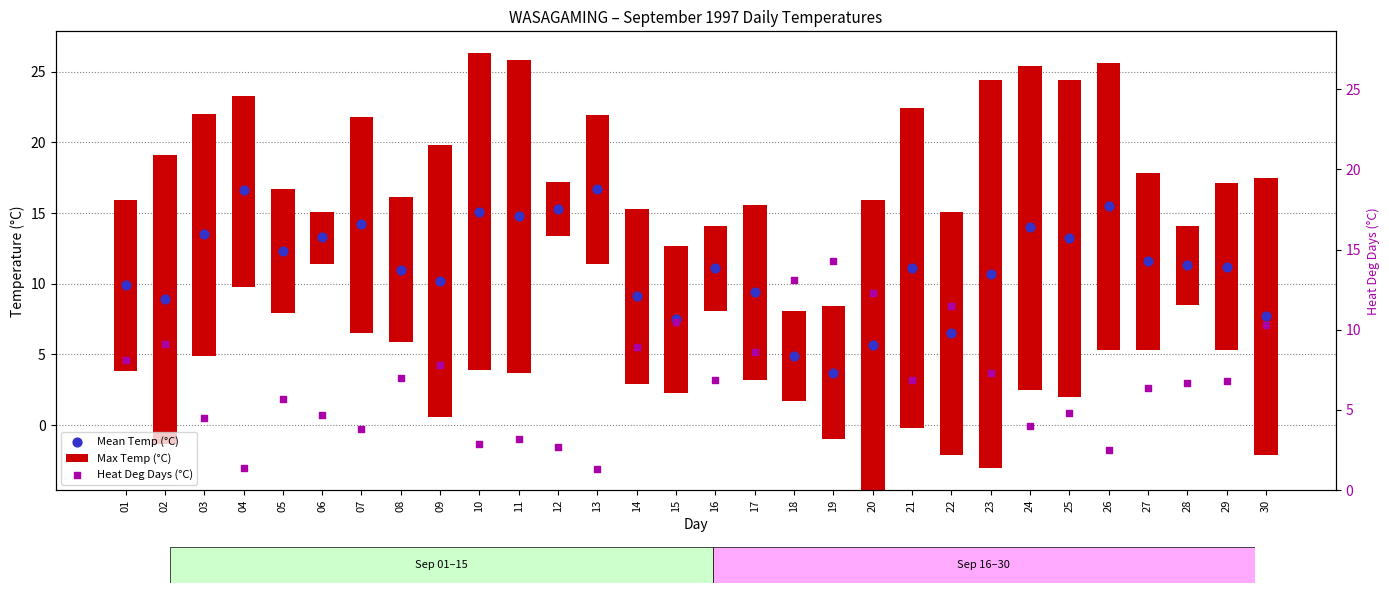

Which series contains the highest Y value?

Max Temp (°C)